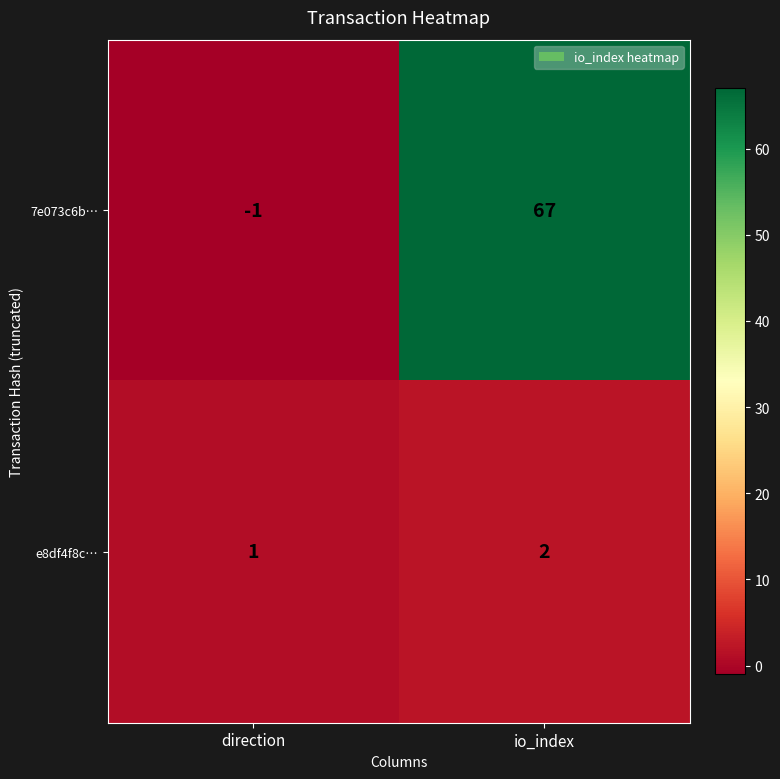

Rank the series at io_index from lowest to highest value.

e8df4f8c…, 7e073c6b…